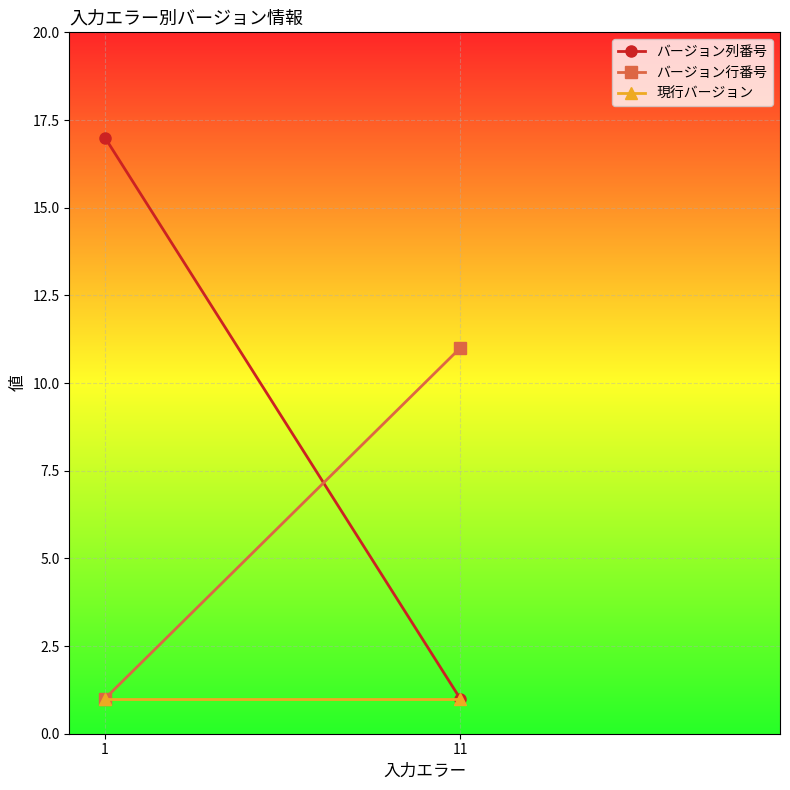

Which category has the highest value in the 現行バージョン series?

11